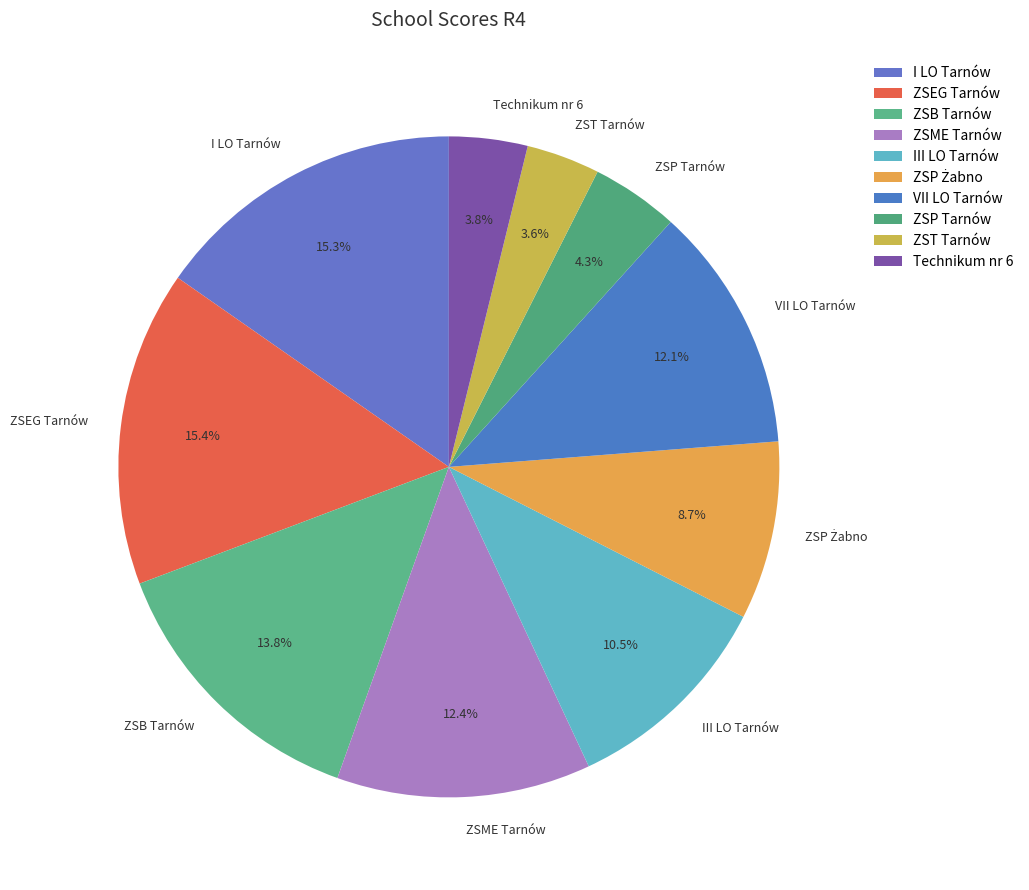

Count the number of slices in the pie.

10